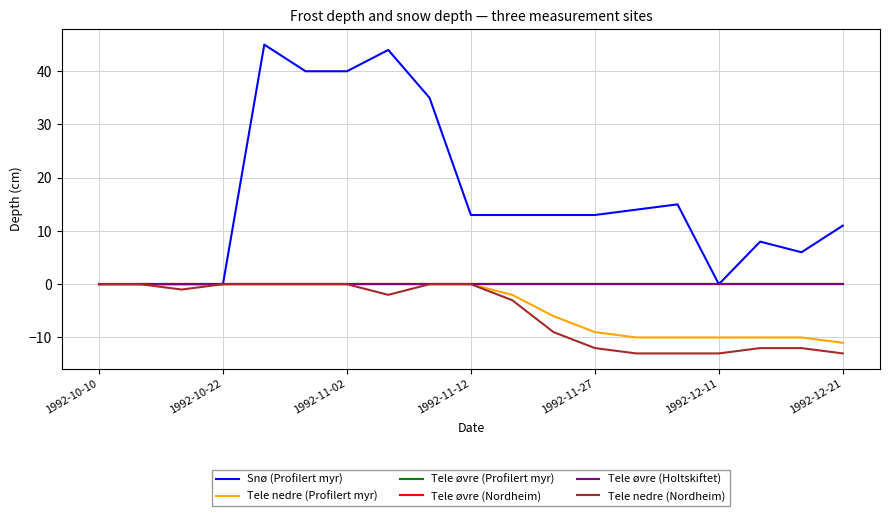

True or false: Tele nedre (Nordheim) has more than 1 points higher than both neighbors.

False